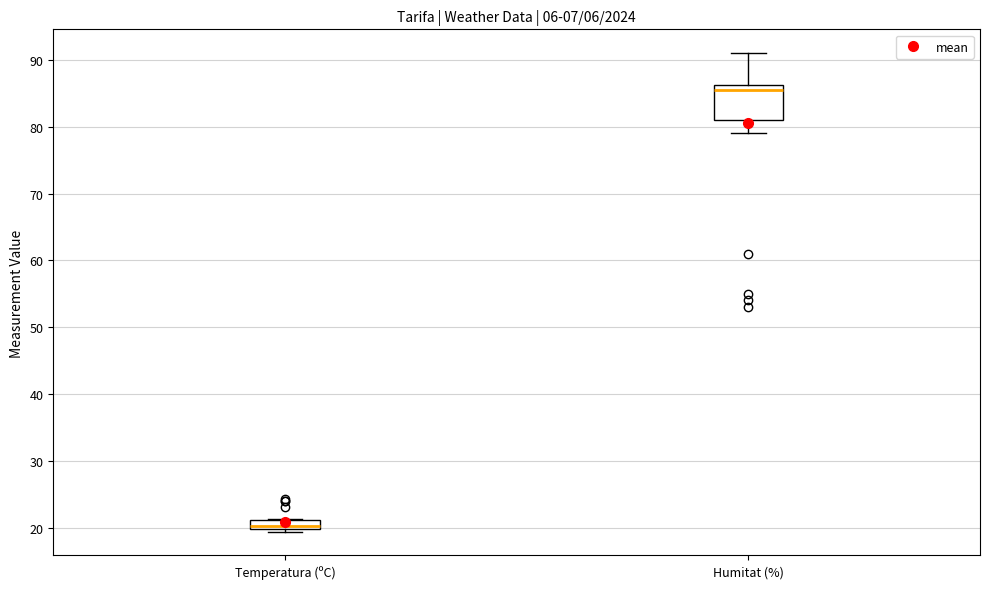

Which box is the tallest, from its lower edge to its upper edge?

Humitat (%)